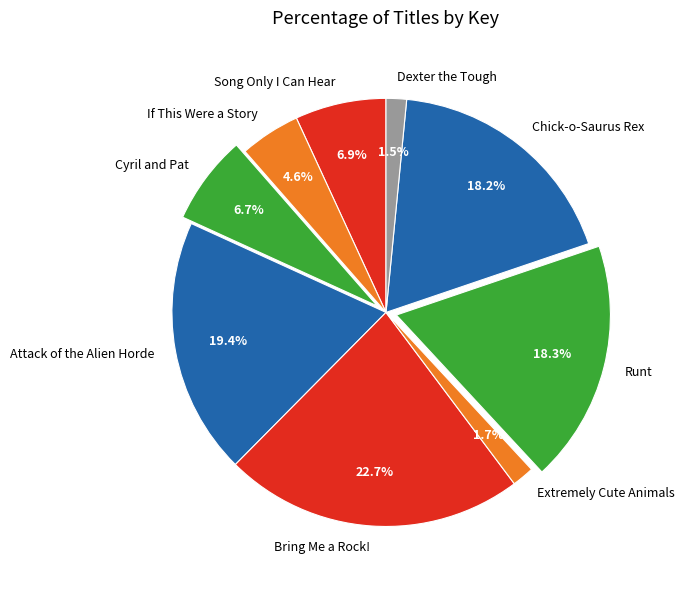

Between Song Only I Can Hear and Extremely Cute Animals, which is larger?

Song Only I Can Hear